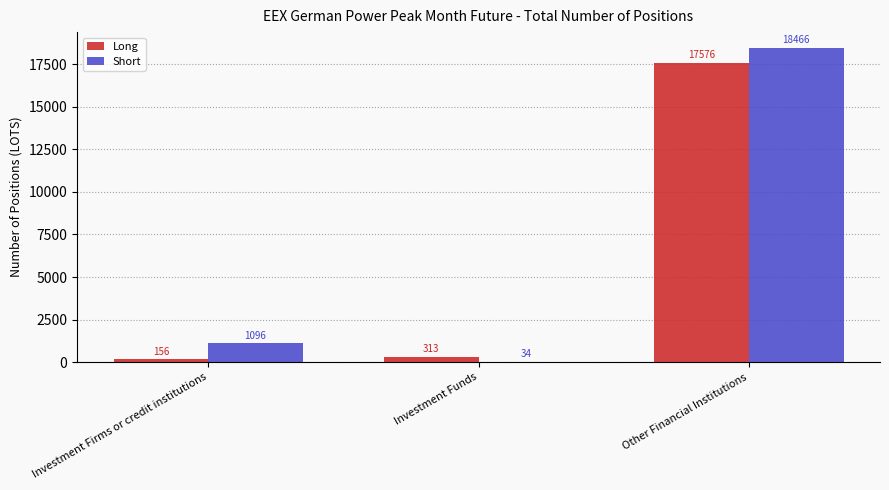

Are the bars grouped side by side (vs. stacked)?

Yes